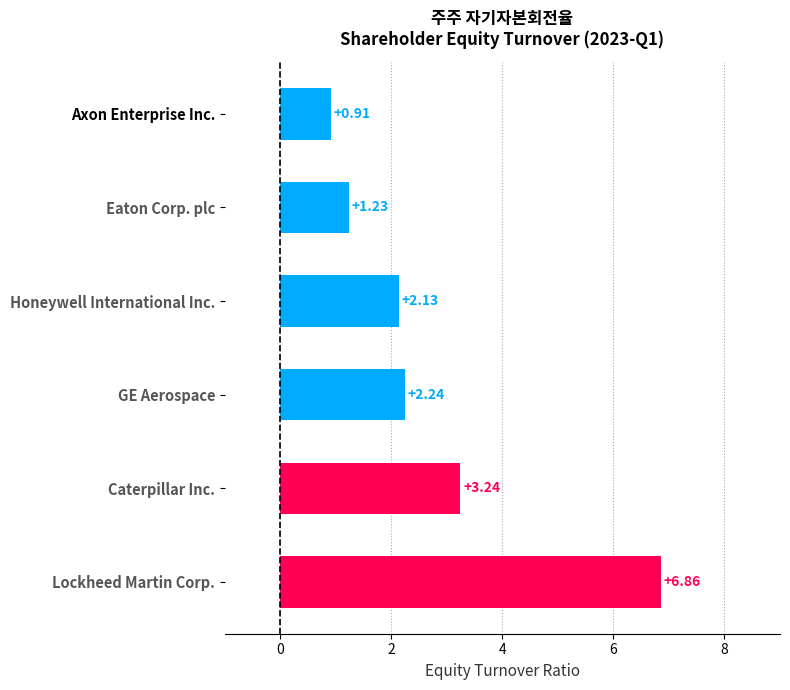

What is the sum of all values?

16.6